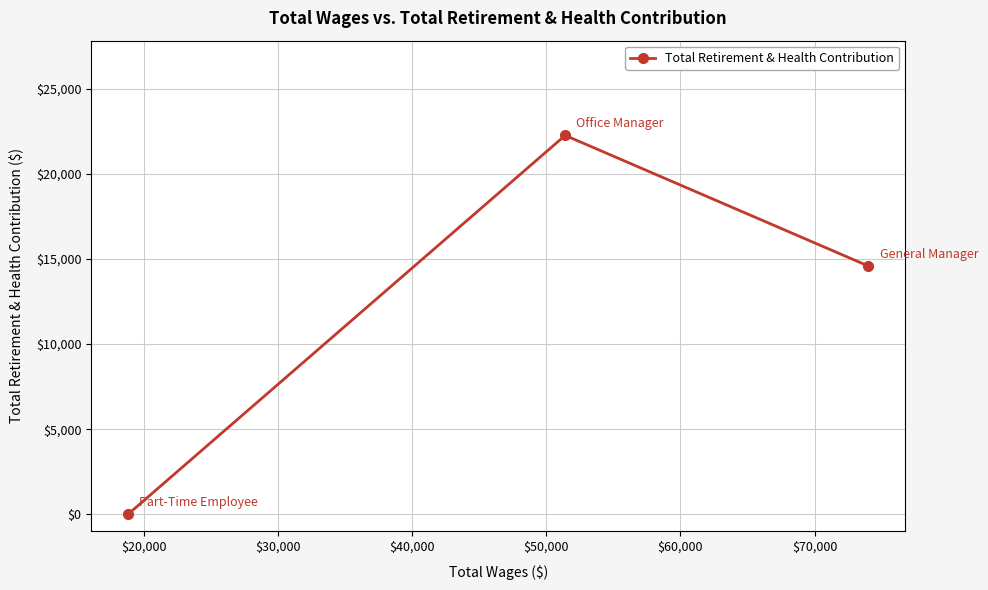

What is the sum of all values?

36827